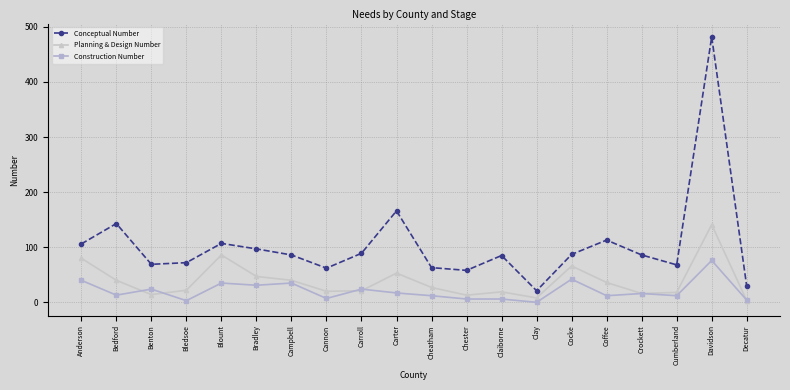

Rank the series by their maximum value, from lowest to highest.

Construction Number, Planning & Design Number, Conceptual Number